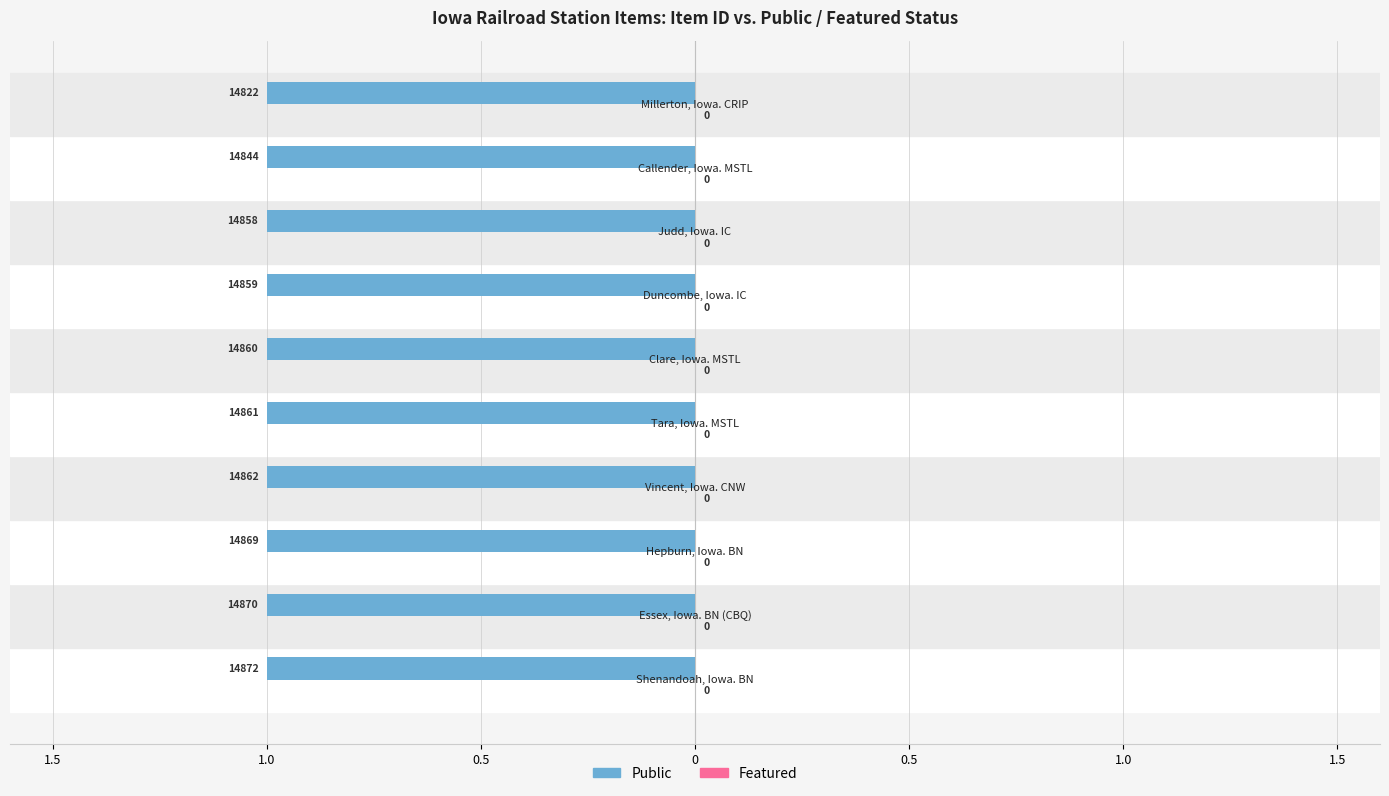

At which category is the sum across all series the highest?

Shenandoah, Iowa. BN